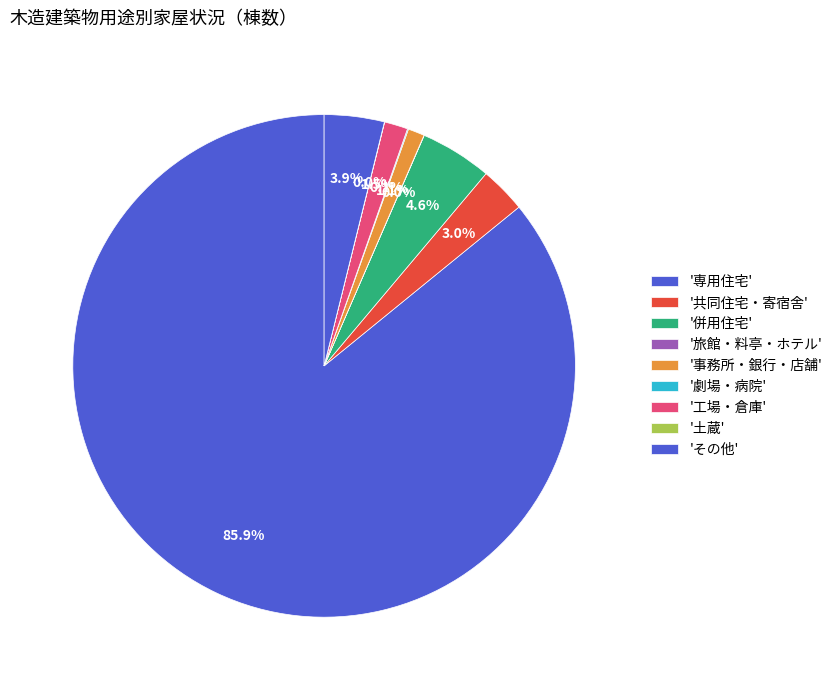

Which slice is the smallest?

旅館・料亭・ホテル